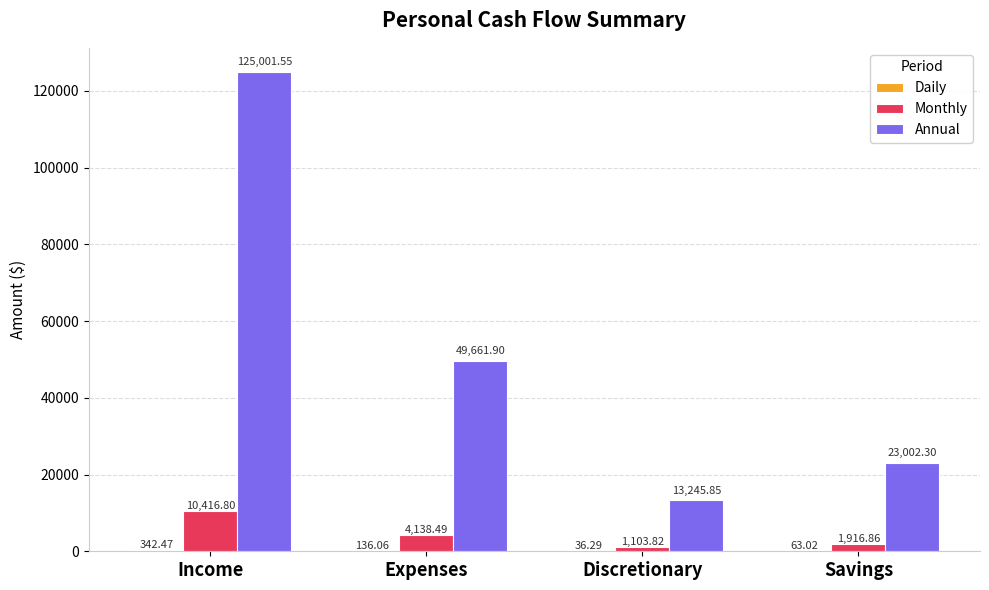

Between Expenses and Discretionary, which series saw the biggest shift?

Annual